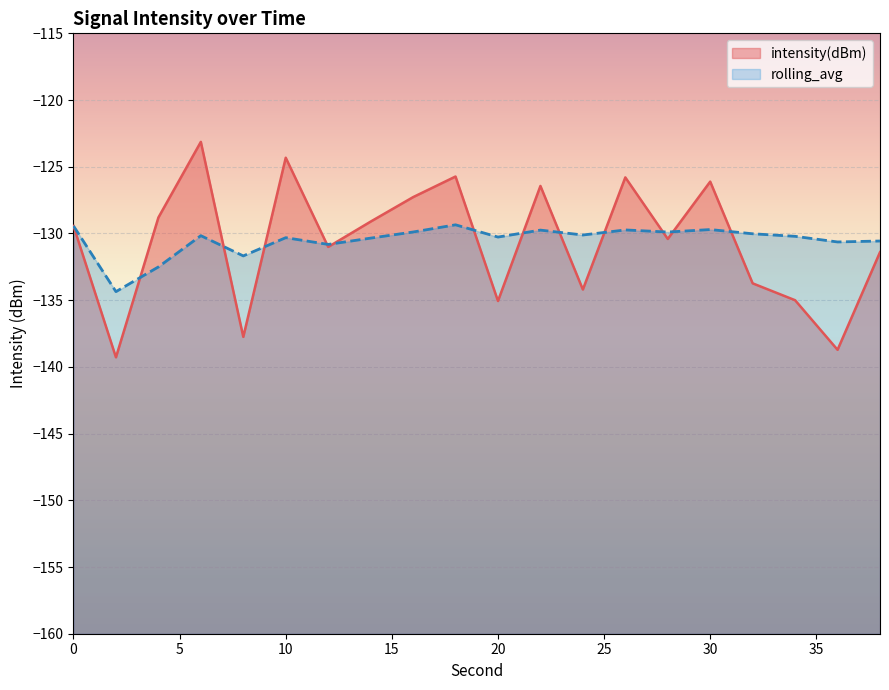

How many times do intensity(dBm) and rolling_avg cross each other?

12